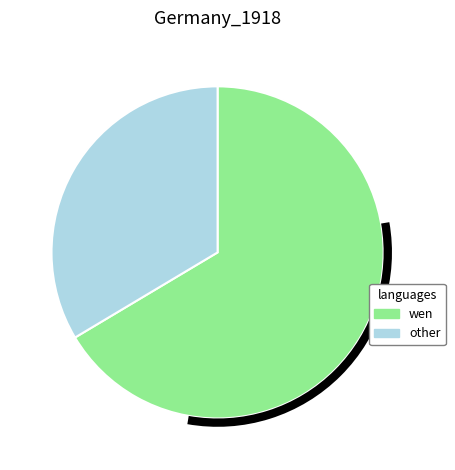

True or false: wen accounts for 53% of the total.

False